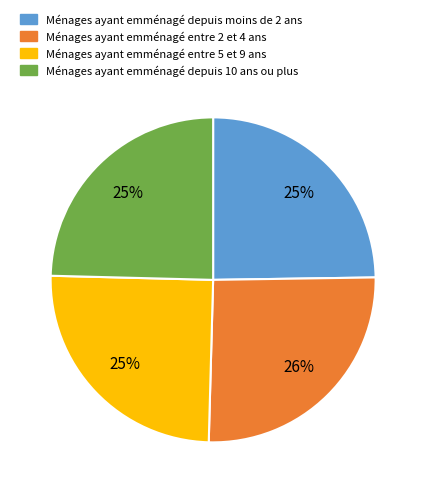

To the nearest percent, what is the difference between the largest and smallest slice percentages?

1%